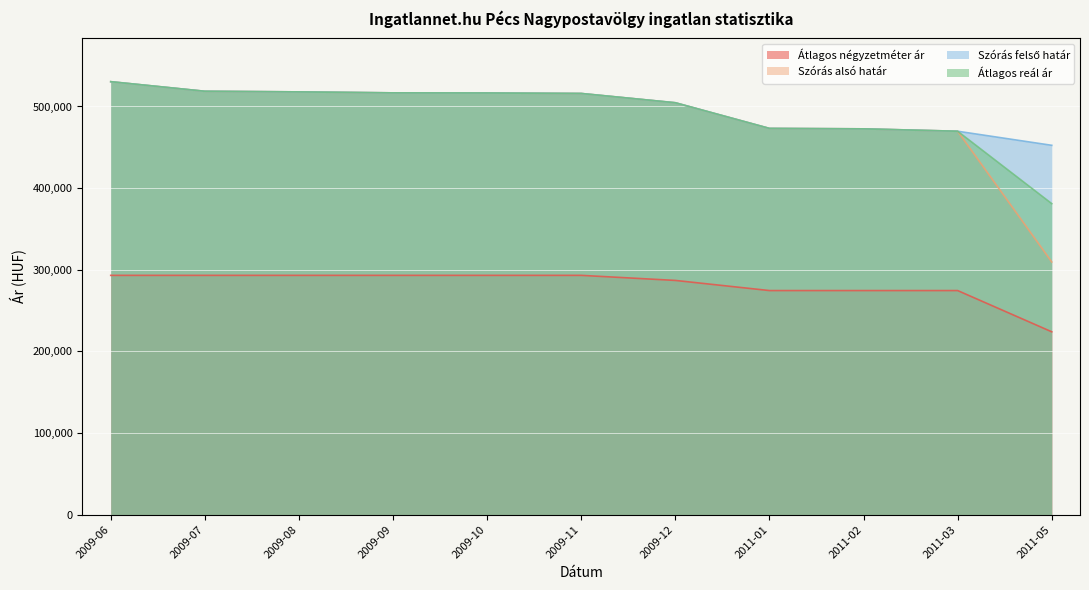

What position from the right is 2009-12?

5